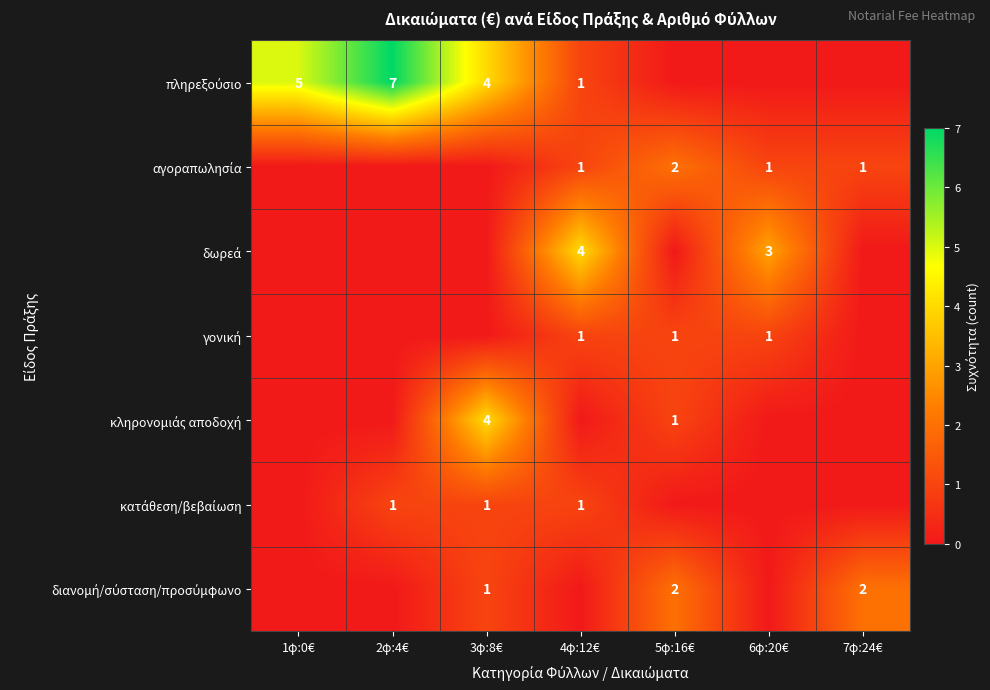

Is the value of γονική at 2φ:4€ greater than the value of διανομή/σύσταση/προσύμφωνο at 2φ:4€?

No